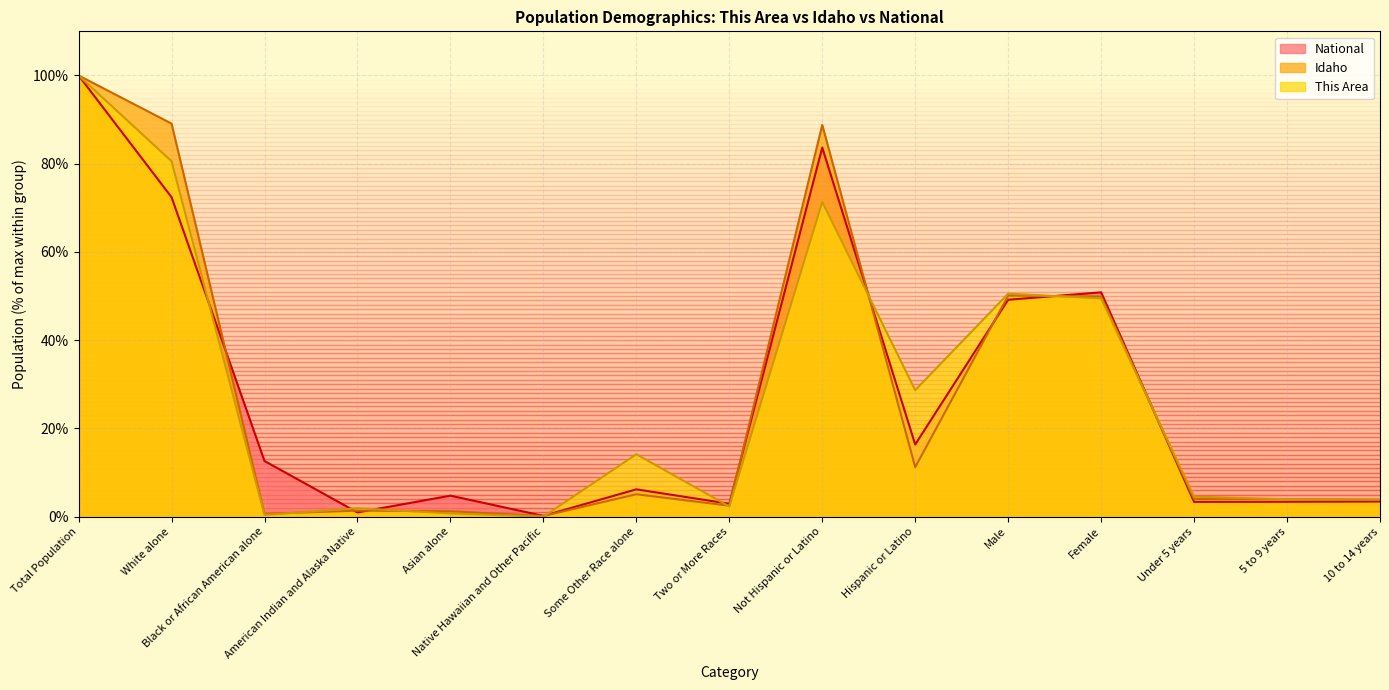

Is it true that National equals 28.1 at Hispanic or Latino?

False